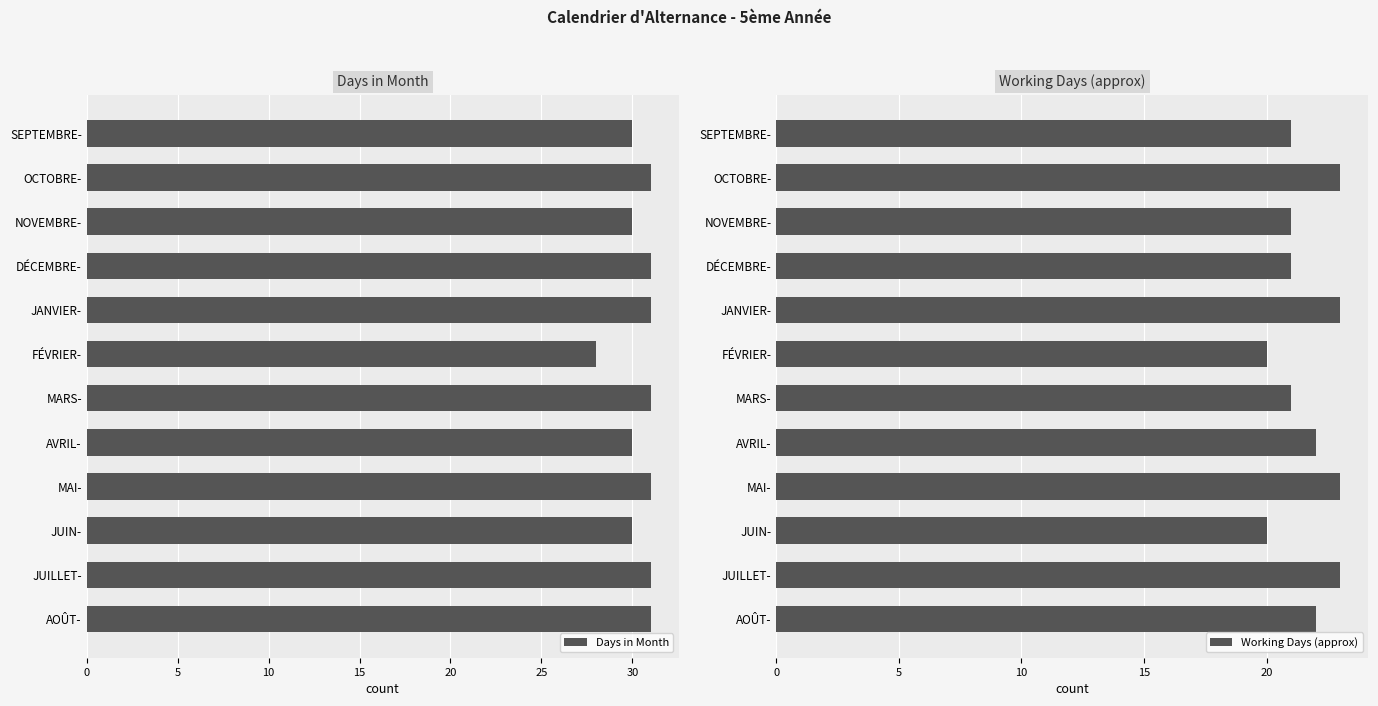

What is the difference between the maximum and minimum values in the Days in Month series?

3